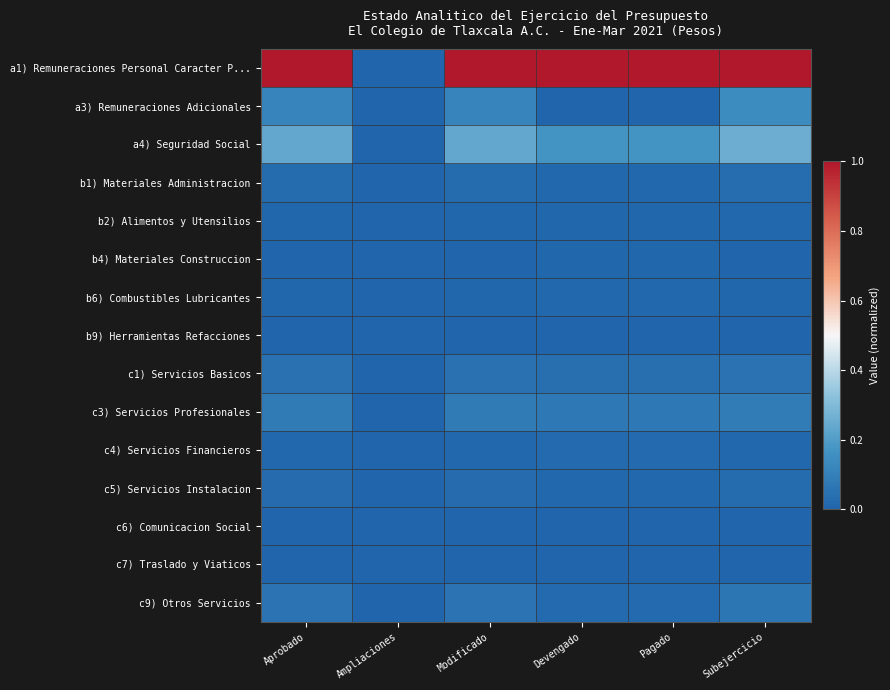

At Aprobado, list the series in order from smallest to largest.

c6) Comunicacion Social, b9) Herramientas Refacciones, c7) Traslado y Viaticos, b4) Materiales Construccion, b6) Combustibles Lubricantes, b2) Alimentos y Utensilios, c4) Servicios Financieros, c5) Servicios Instalacion, b1) Materiales Administracion, c1) Servicios Basicos, c9) Otros Servicios, c3) Servicios Profesionales, a3) Remuneraciones Adicionales, a4) Seguridad Social, a1) Remuneraciones Personal Caracter P...